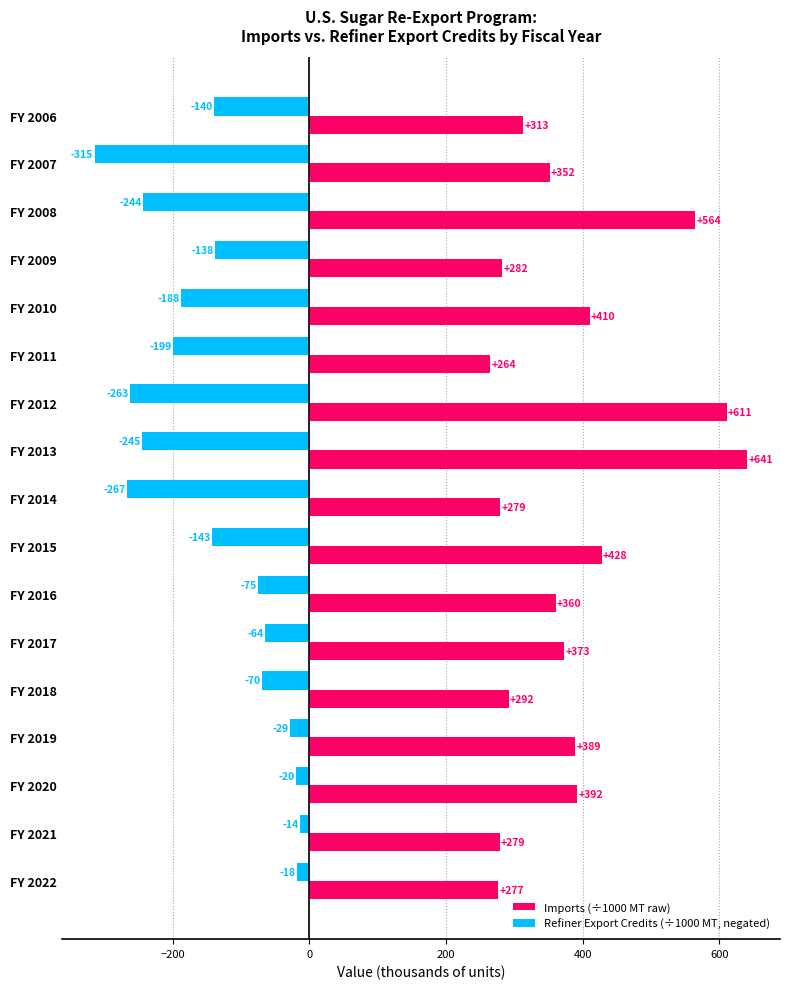

Which series has the largest total across all categories?

Imports (÷1000 MT raw)